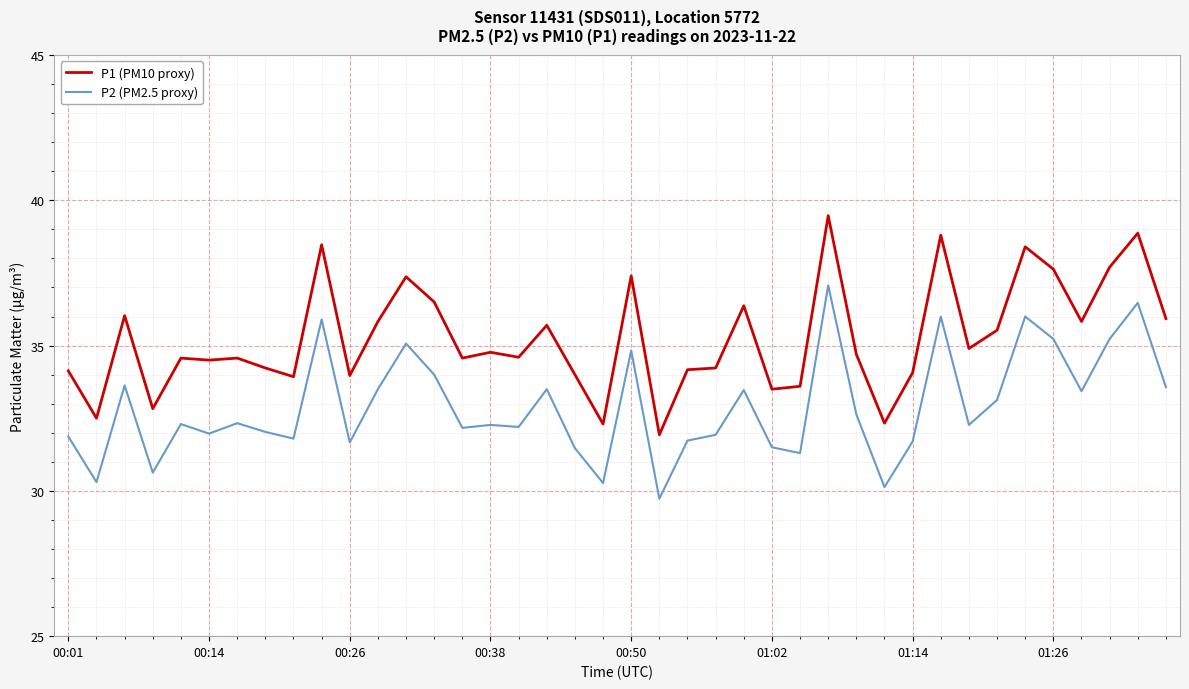

Which series has the largest range (max minus min)?

P1 (PM10 proxy)